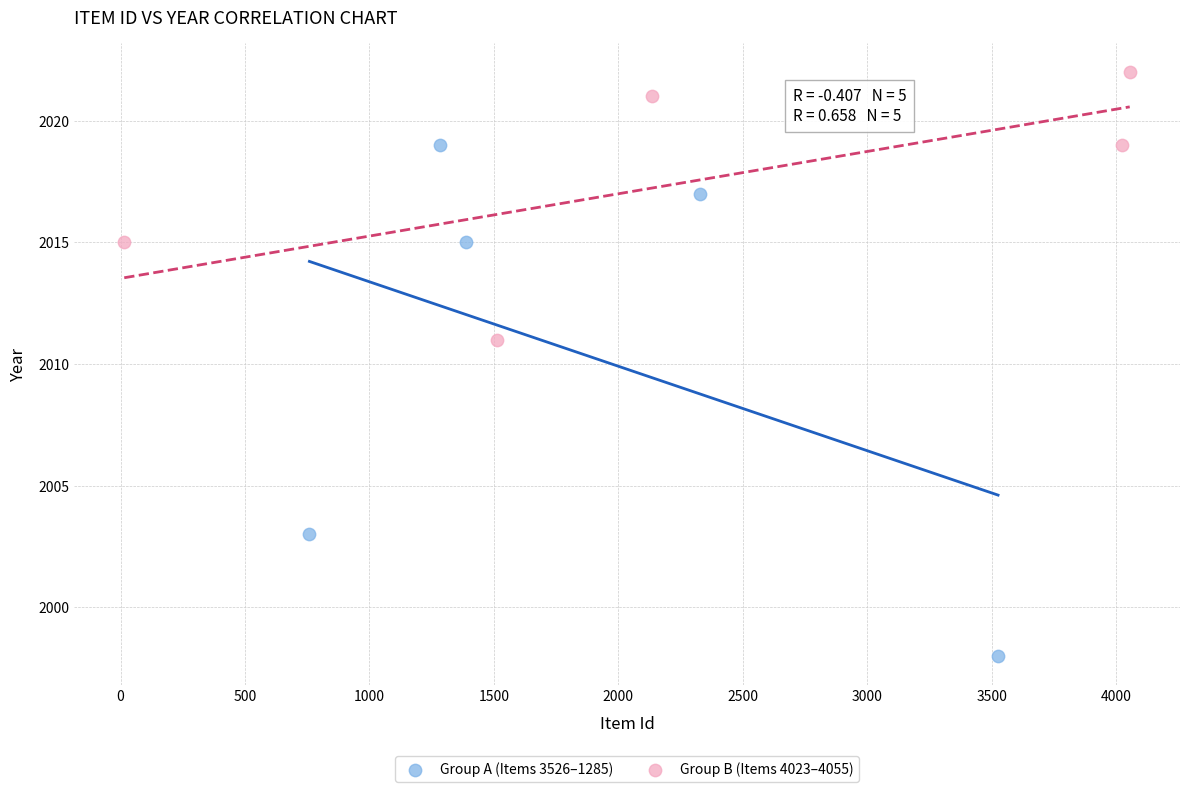

Which series has the largest Y range (max minus min)?

Group A (Items 3526–1285)